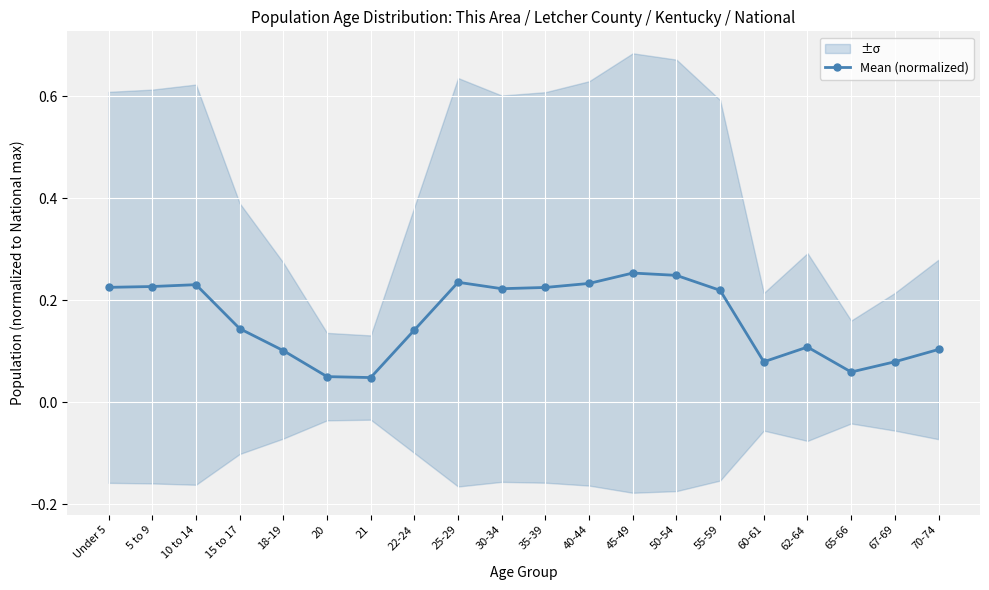

How many interior local valleys (lower than both neighbors) does the data have?

4